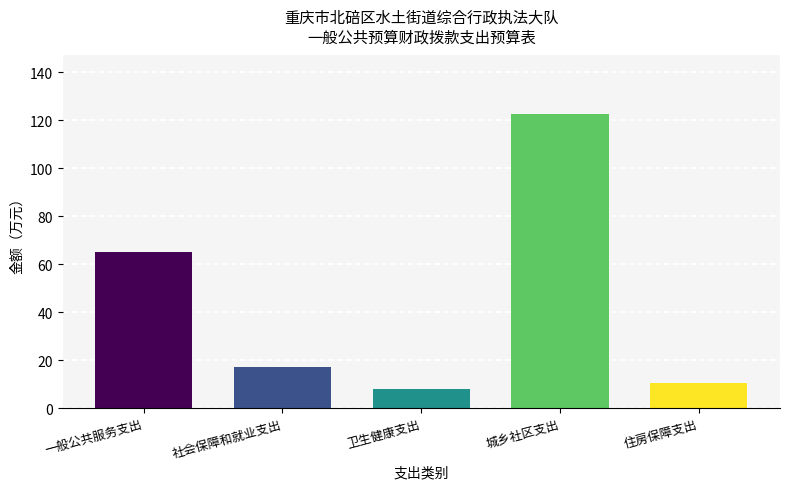

Reading left to right, list all the values displayed in this chart.

一般公共服务支出=65.0	社会保障和就业支出=17.3	卫生健康支出=7.9	城乡社区支出=122.4	住房保障支出=10.6